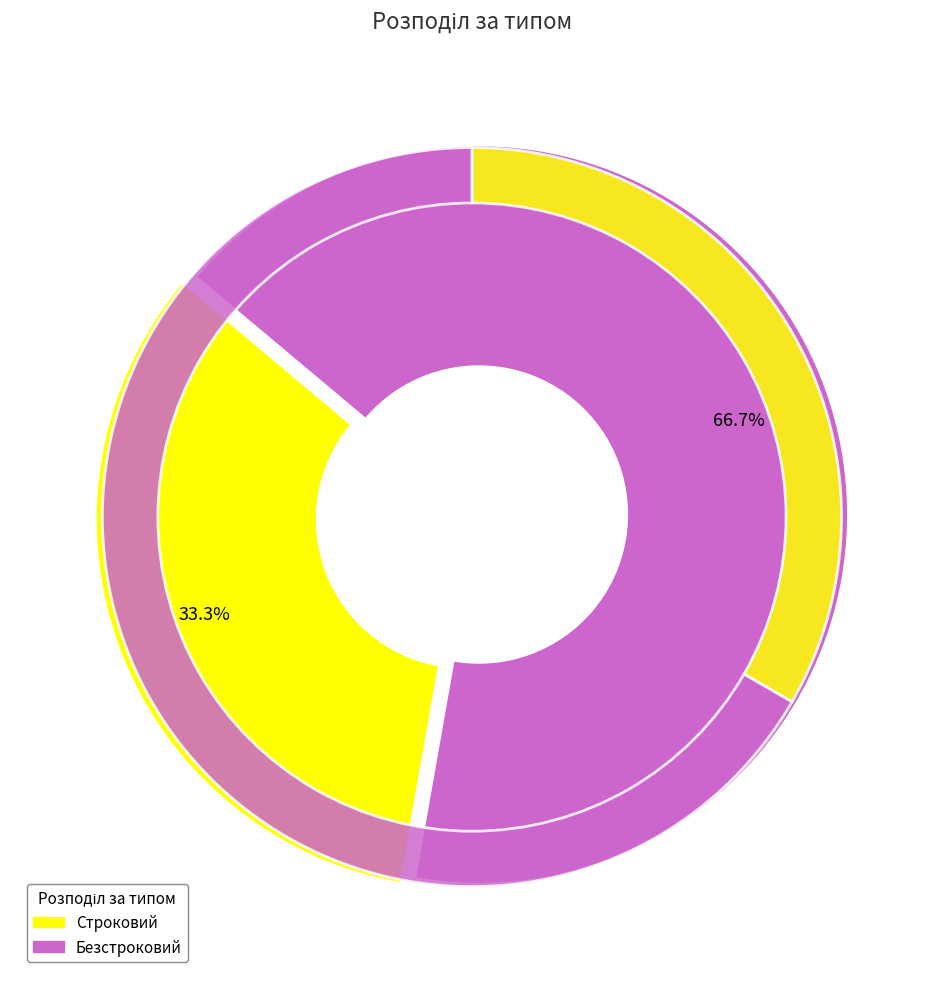

To the nearest percent, what portion does Строковий represent?

33%